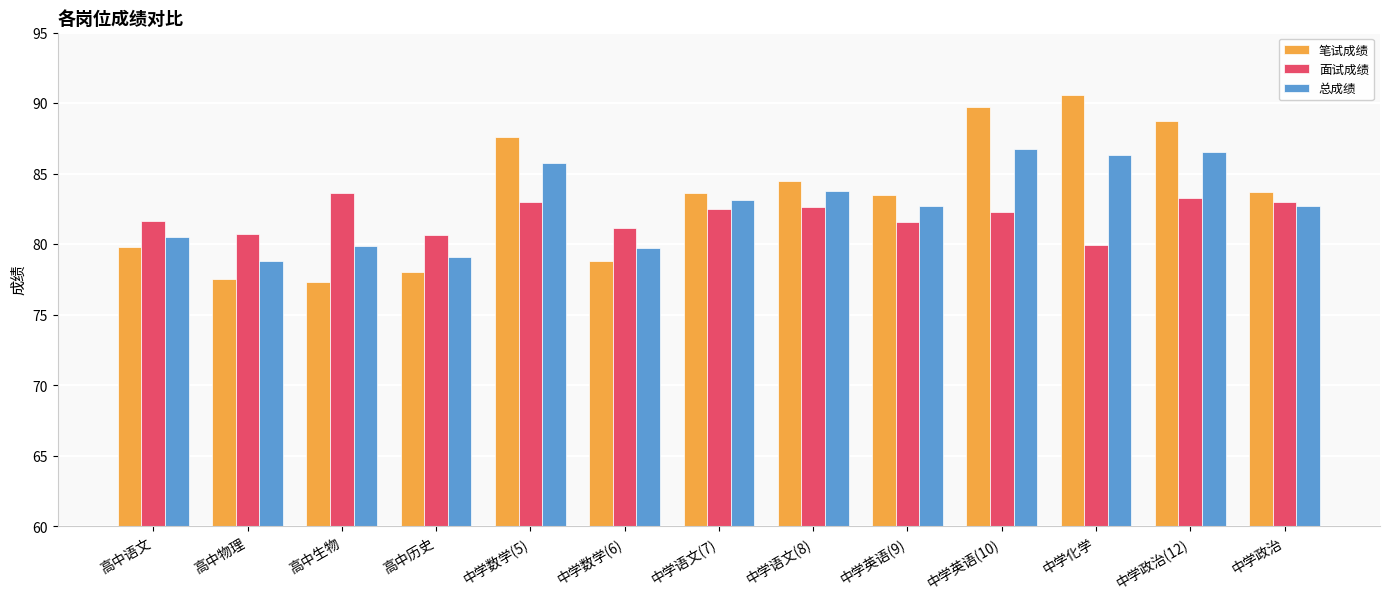

What is the difference between the 面试成绩 values at 中学数学(6) and 高中历史?

0.5